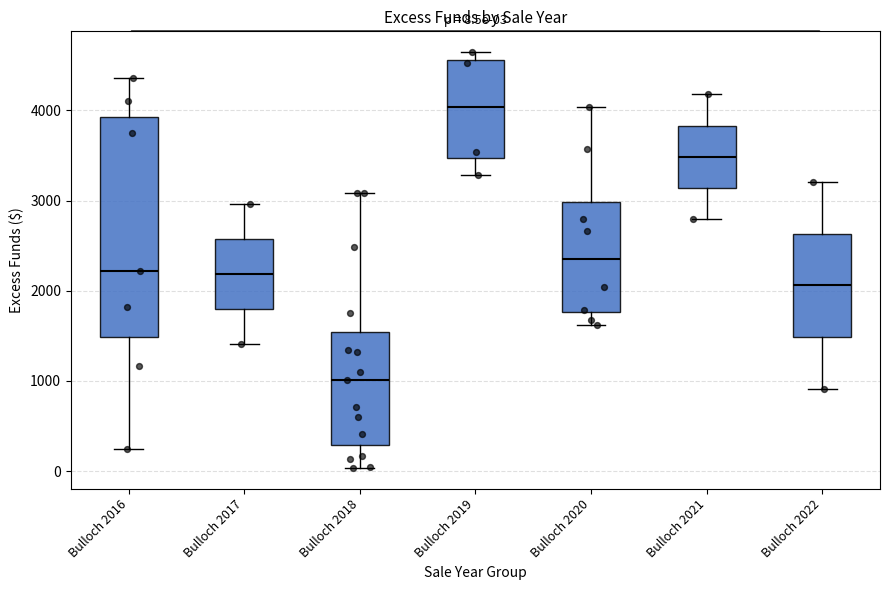

Which box's median line is the highest?

Bulloch 2019